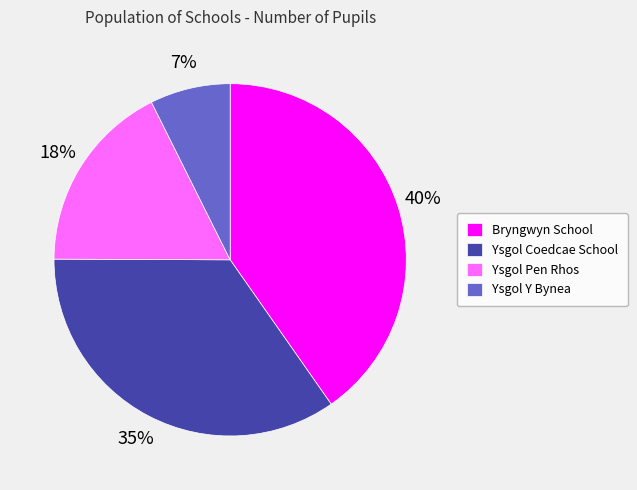

How many segments does this pie chart have?

4